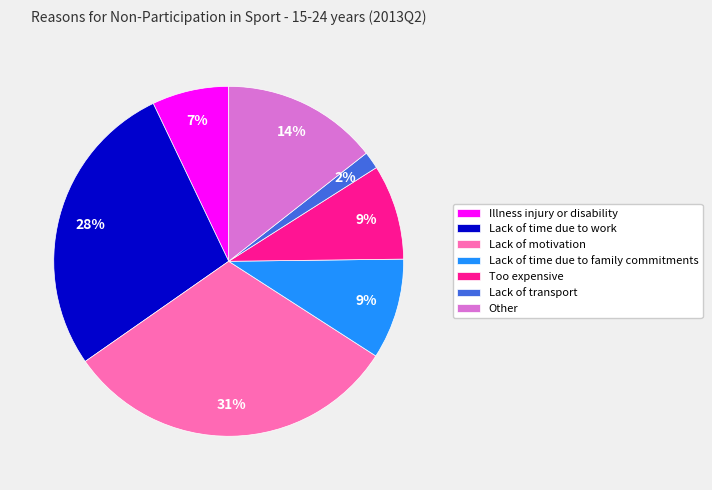

Between Illness injury or disability and Lack of motivation, which is larger?

Lack of motivation